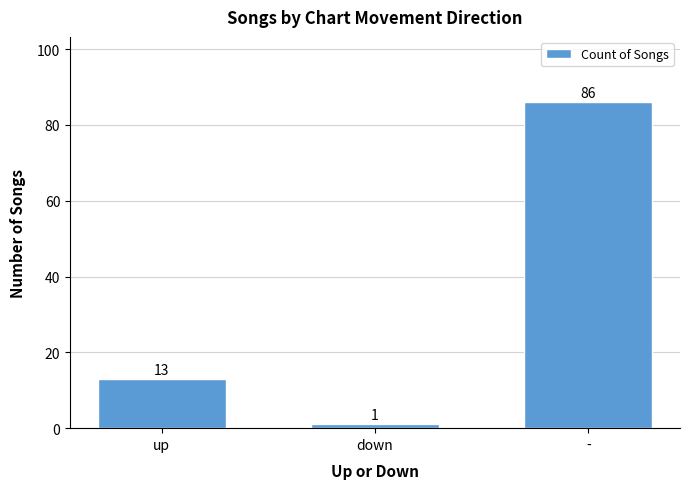

What is the difference between the values at up and down?

12